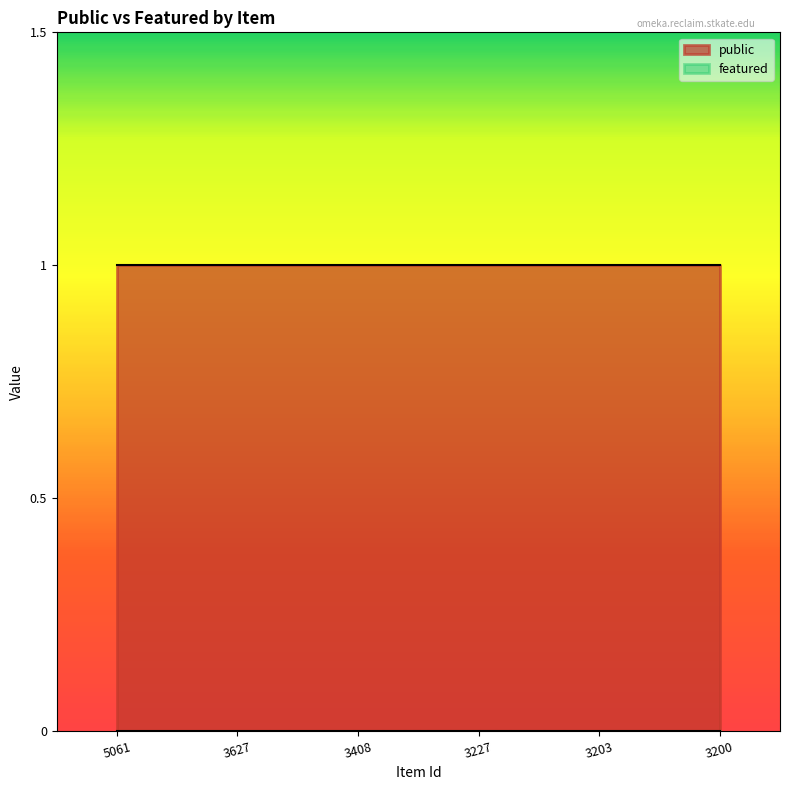

What are all the series names shown in the legend?

public, featured